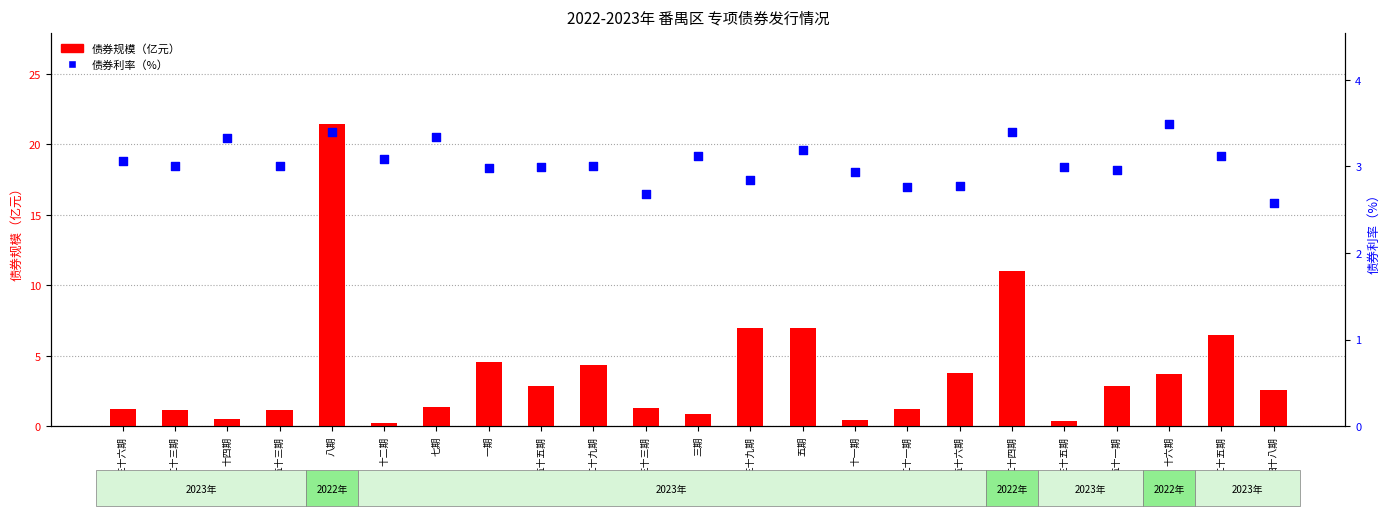

Is the value of 债券规模 at 五十五期 greater than the value of 债券利率 at 二十五期?

No